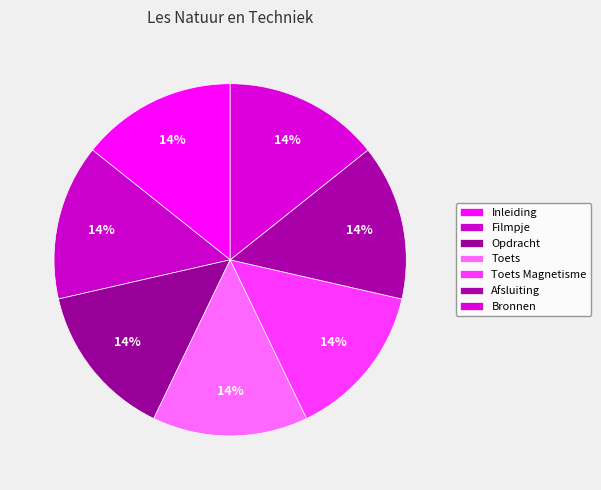

What percentage is the Toets Magnetisme slice, to the nearest percent?

14%